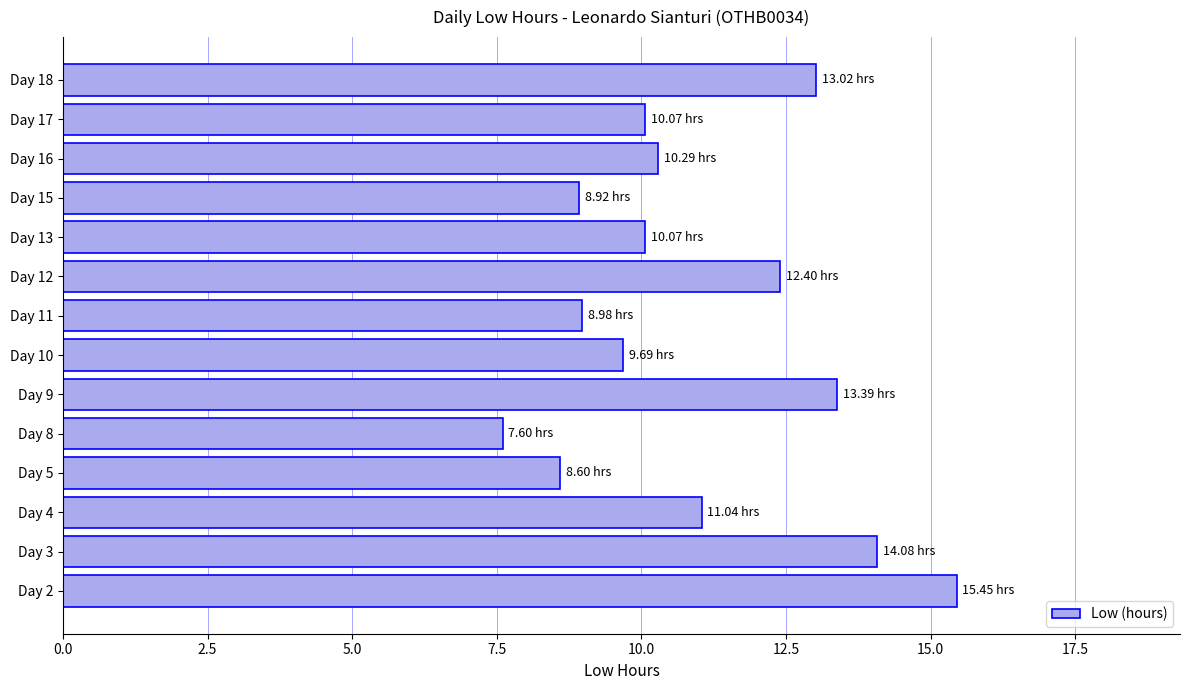

What is the change in value from Day 11 to Day 13?

+1.1